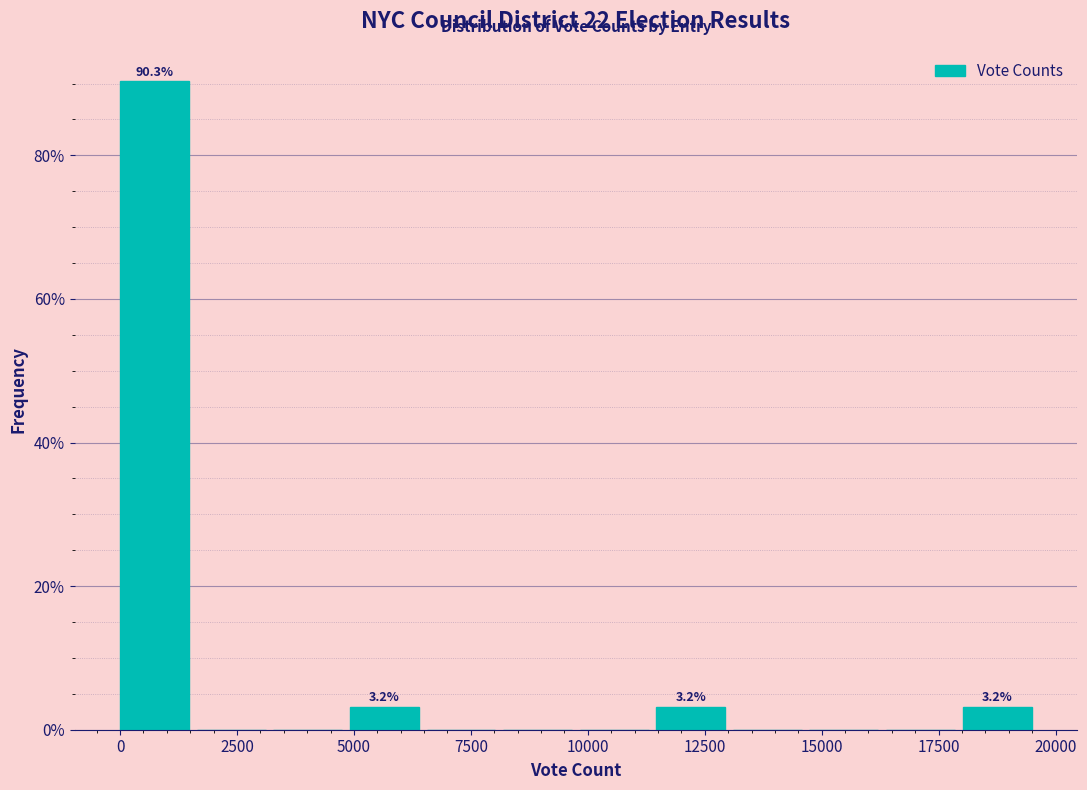

Read against the x-axis, roughly where is the centre of the tallest bar?

500